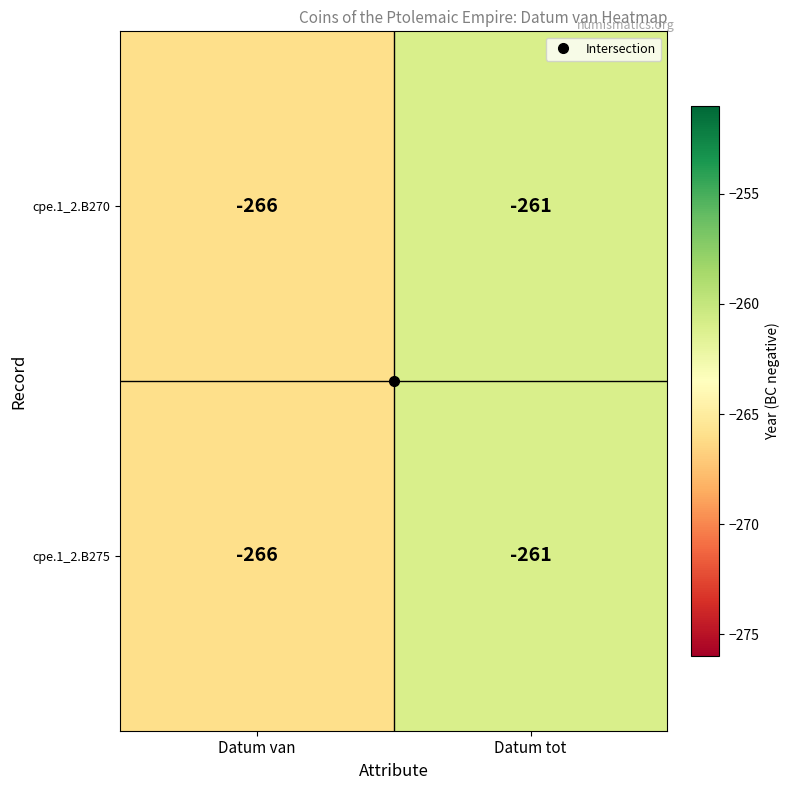

List the labels in order of cpe.1_2.B275 value, smallest first.

Datum van, Datum tot